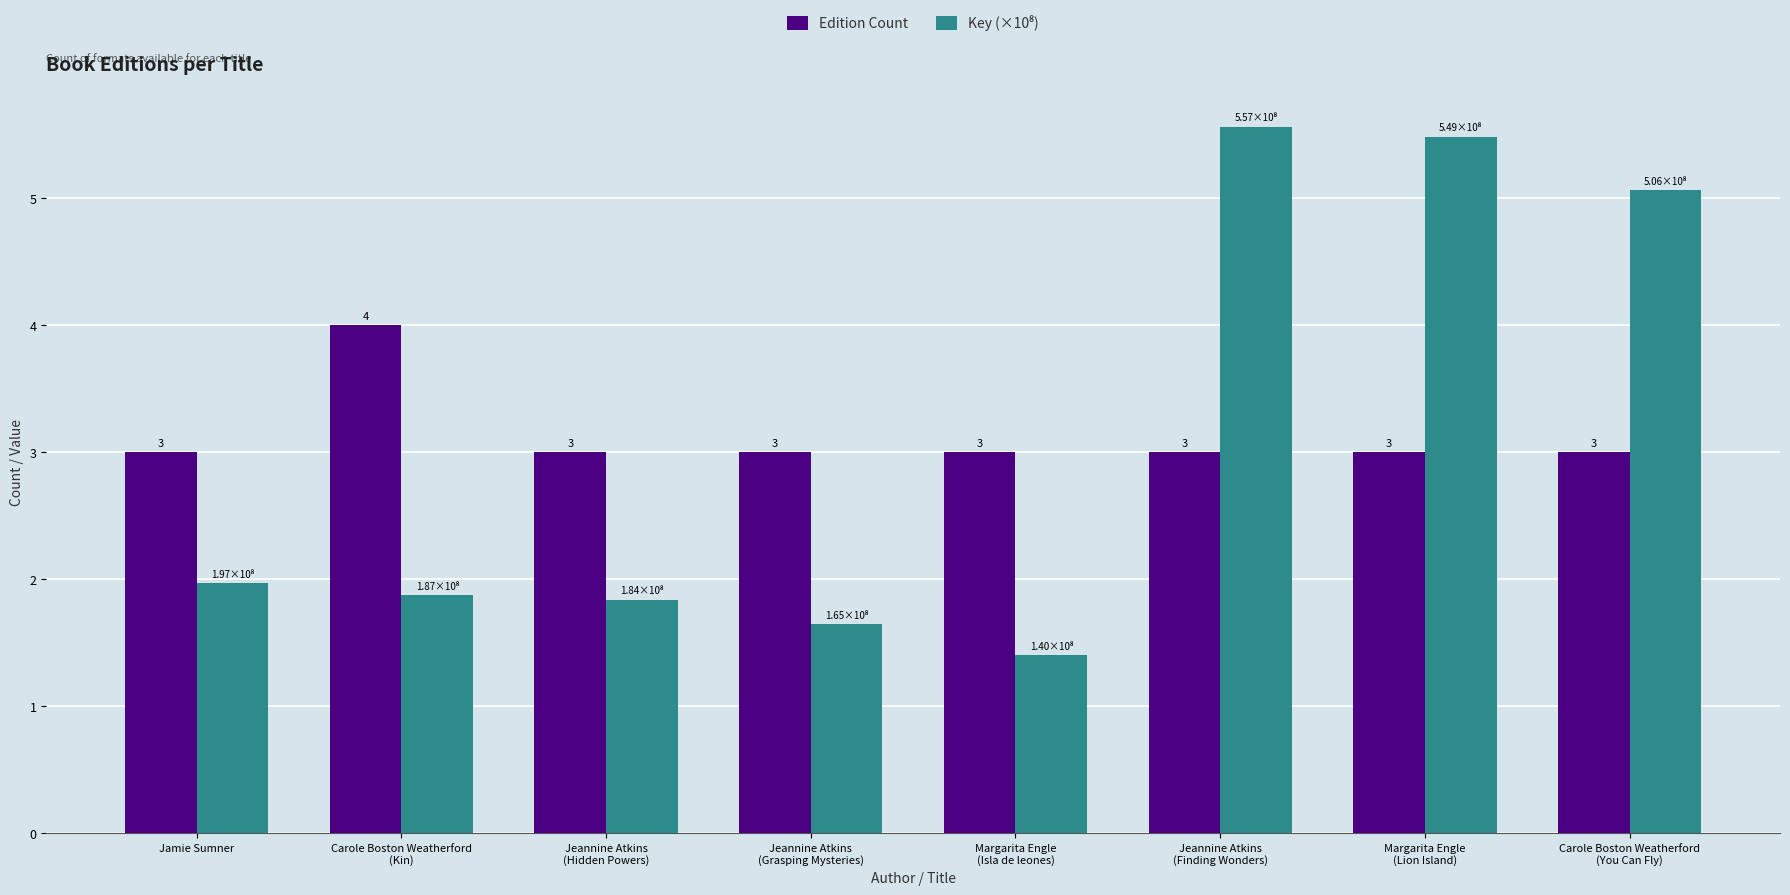

What is the label of the 6th bar from the left?

Jeannine Atkins
(Finding Wonders)